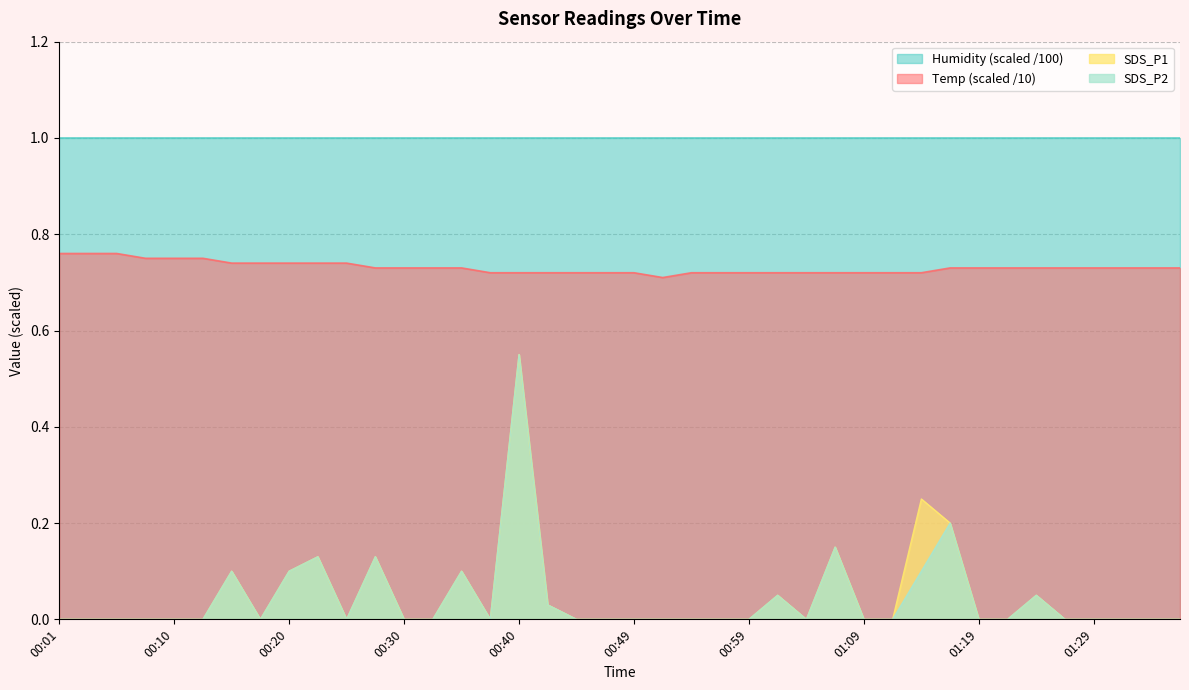

What is the greatest value displayed?

1.0